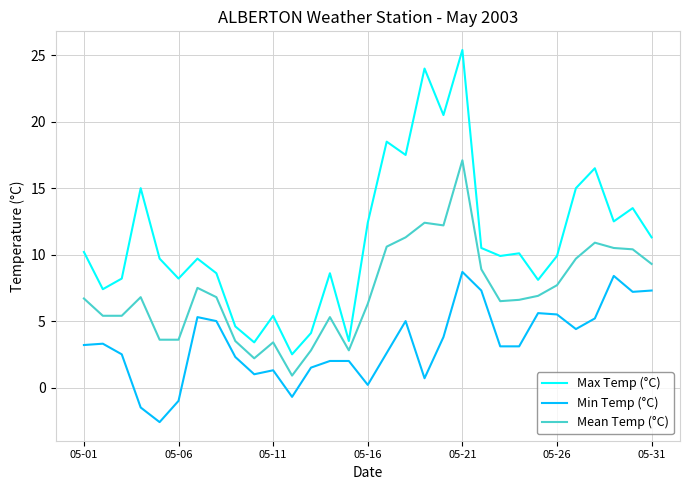

List the series in order of their peak value, lowest first.

Min Temp (°C), Mean Temp (°C), Max Temp (°C)